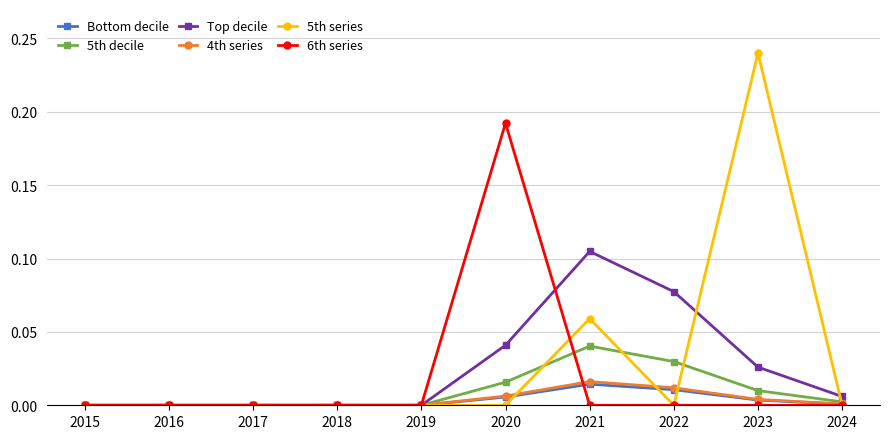

The value of 5th series at 2016 is 0.1. True or false?

False